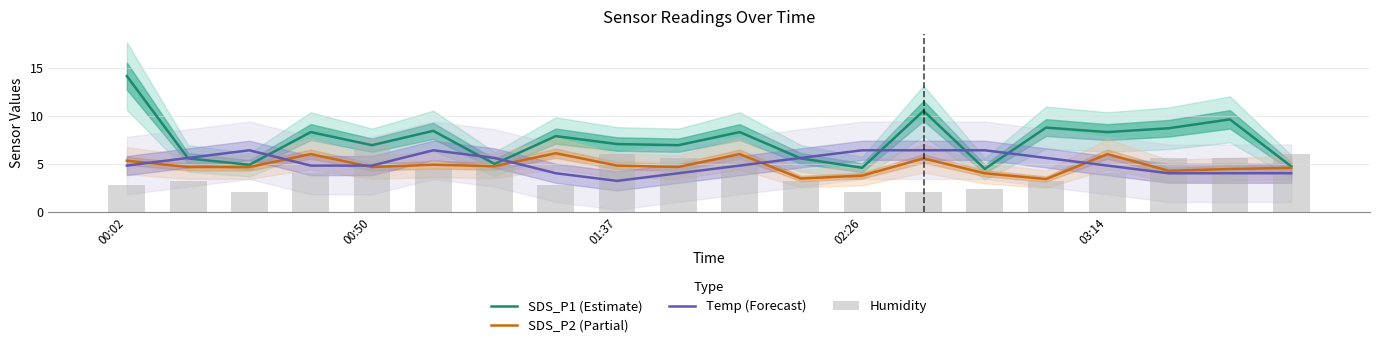

What is the maximum value shown in the chart?

14.2